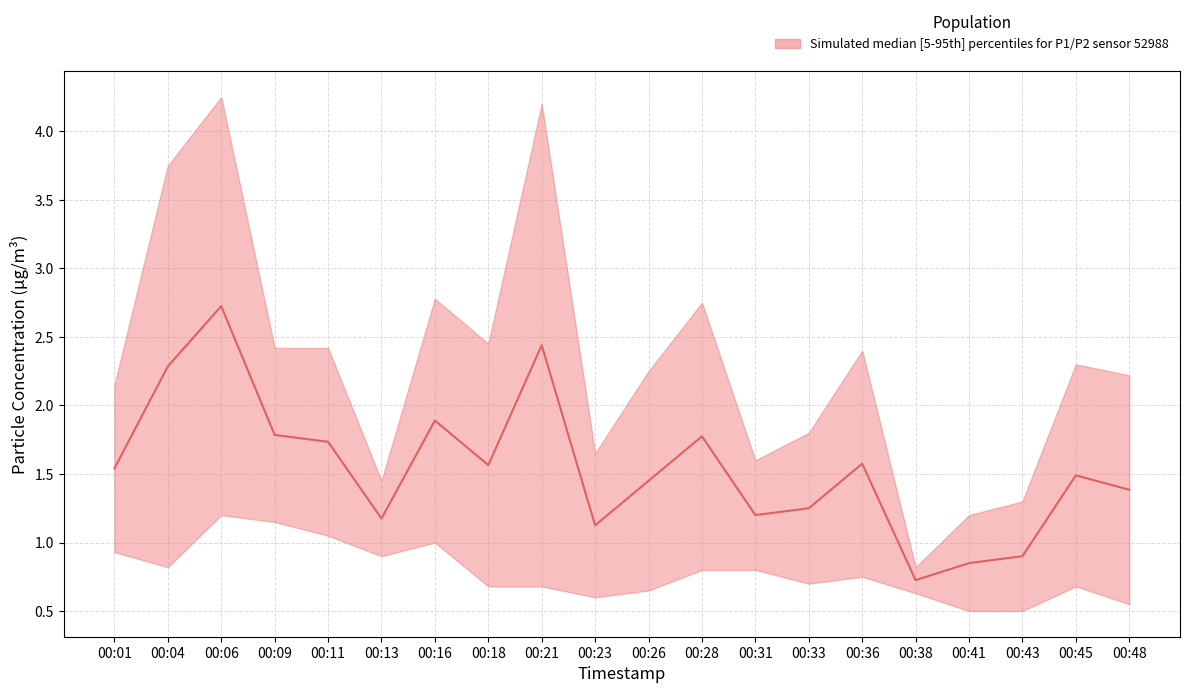

How many data points are less than 1?

3